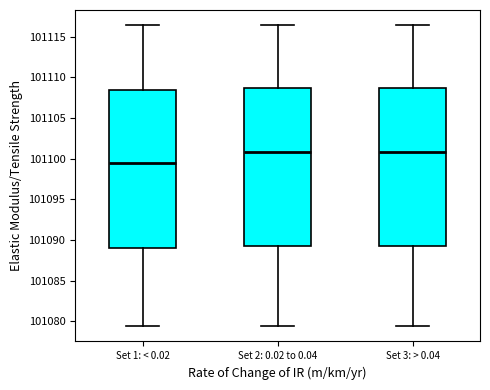

Where does the upper whisker of the box for Set 1: < 0.02 end on the y-axis? The values are not printed on the chart, so give them approximately, as read against the axis.

101116.5